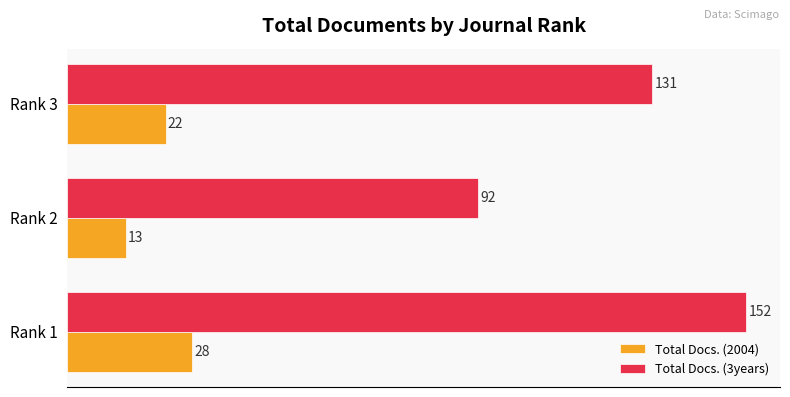

How many Total Docs. (3years) values are between 92 and 152?

3